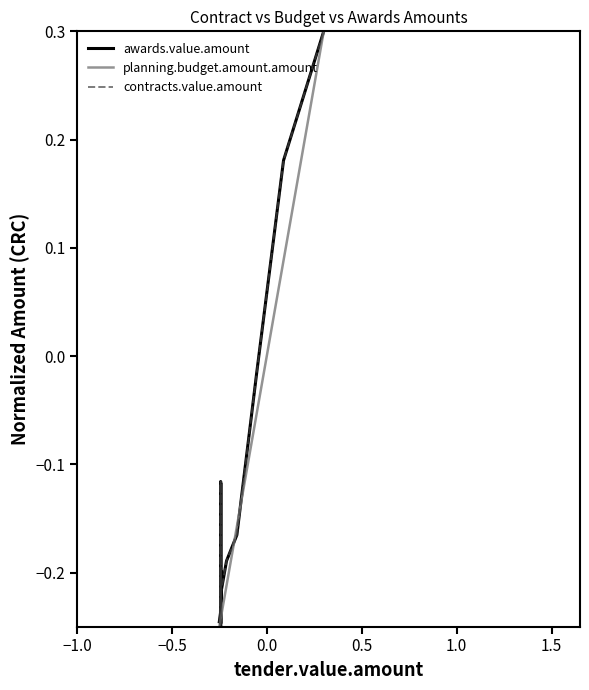

How many intersections are there between contracts.value.amount and planning.budget.amount.amount?

6